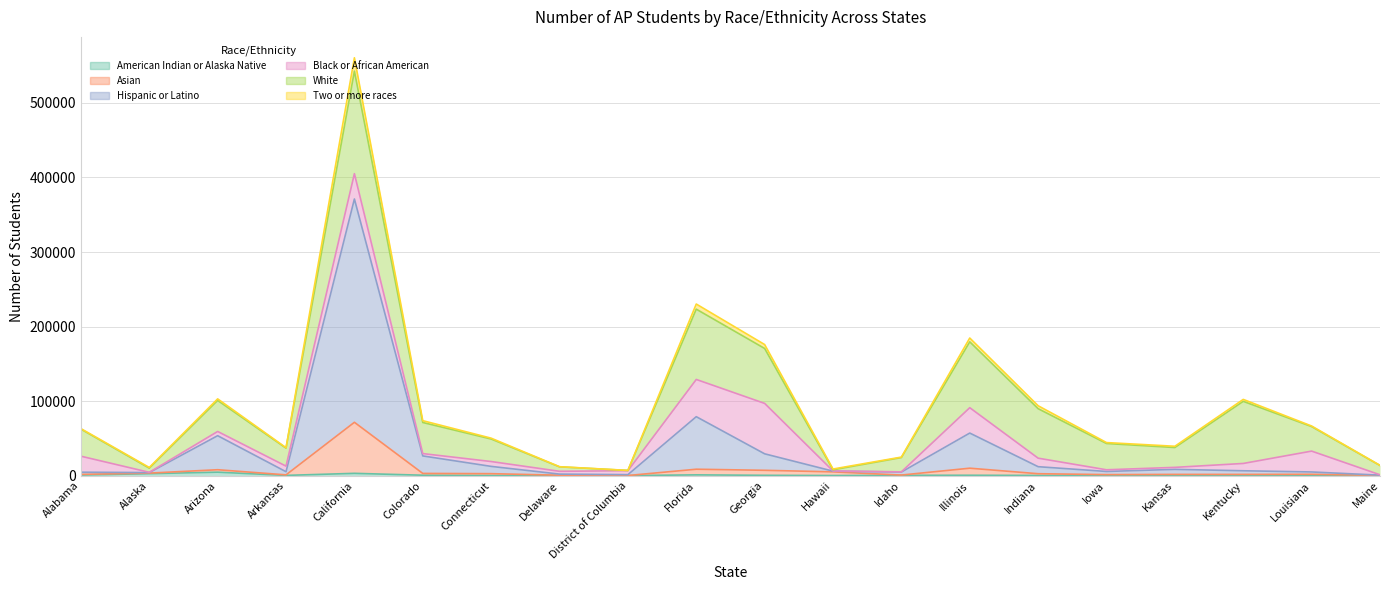

What is the sum of the Asian values at Arizona and District of Columbia?

7968